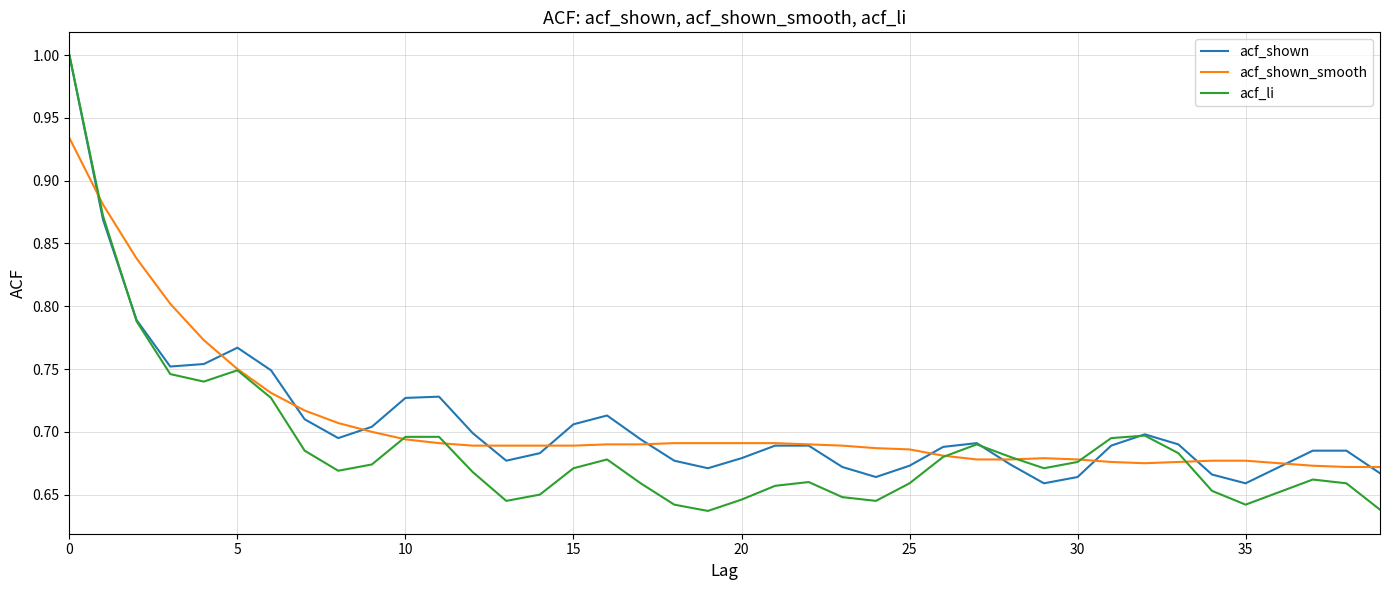

Which series has the largest range (max minus min)?

acf_li